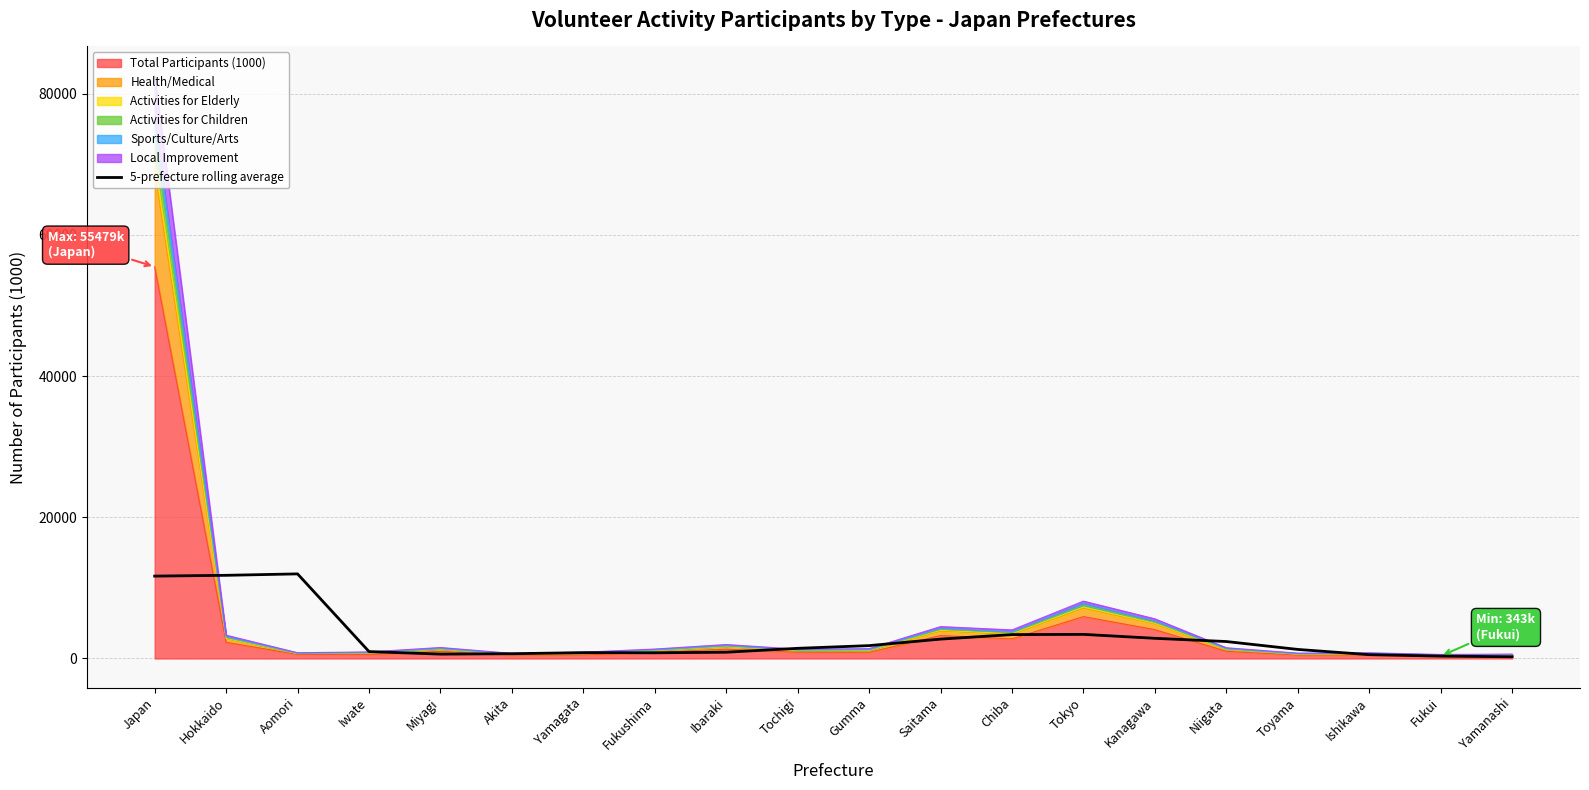

Reading left to right, extract all data points from this chart.

Japan=11669.2	Hokkaido=11781.2	Aomori=11983.2	Iwate=978.0	Miyagi=617.4	Akita=676.8	Yamagata=828.6	Fukushima=803.8	Ibaraki=888.4	Tochigi=1439.4	Gumma=1823.0	Saitama=2745.8	Chiba=3385.2	Tokyo=3414.8	Kanagawa=2858.0	Niigata=2401.0	Toyama=1283.0	Ishikawa=541.4	Fukui=336.6	Yamanashi=243.2